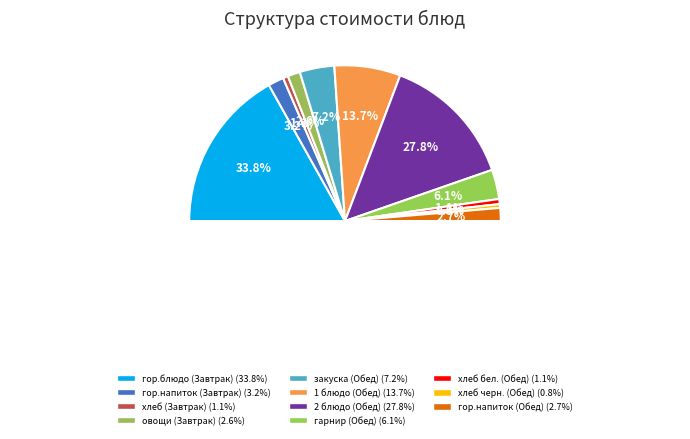

How many segments does this pie chart have?

11